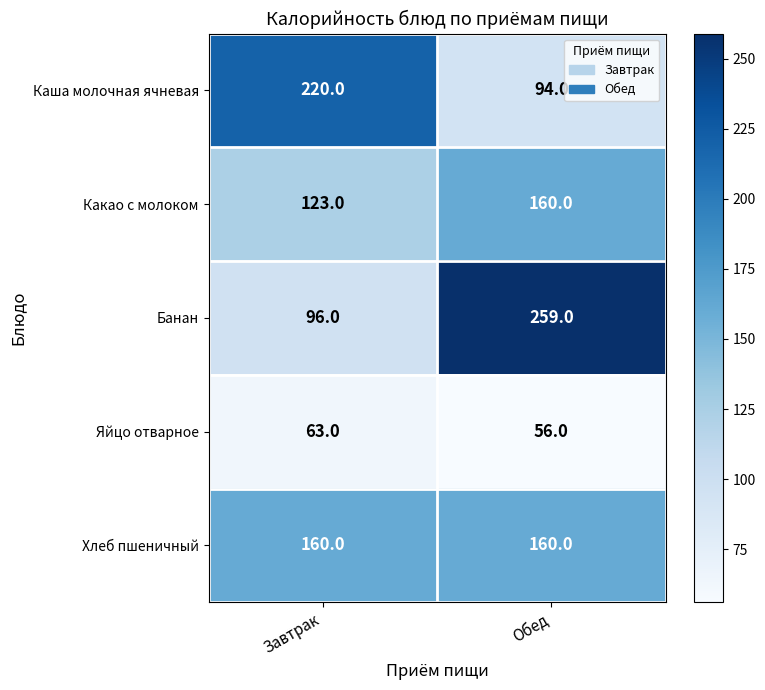

At Завтрак, list the series in order from smallest to largest.

Яйцо отварное, Банан, Какао с молоком, Хлеб пшеничный, Каша молочная ячневая